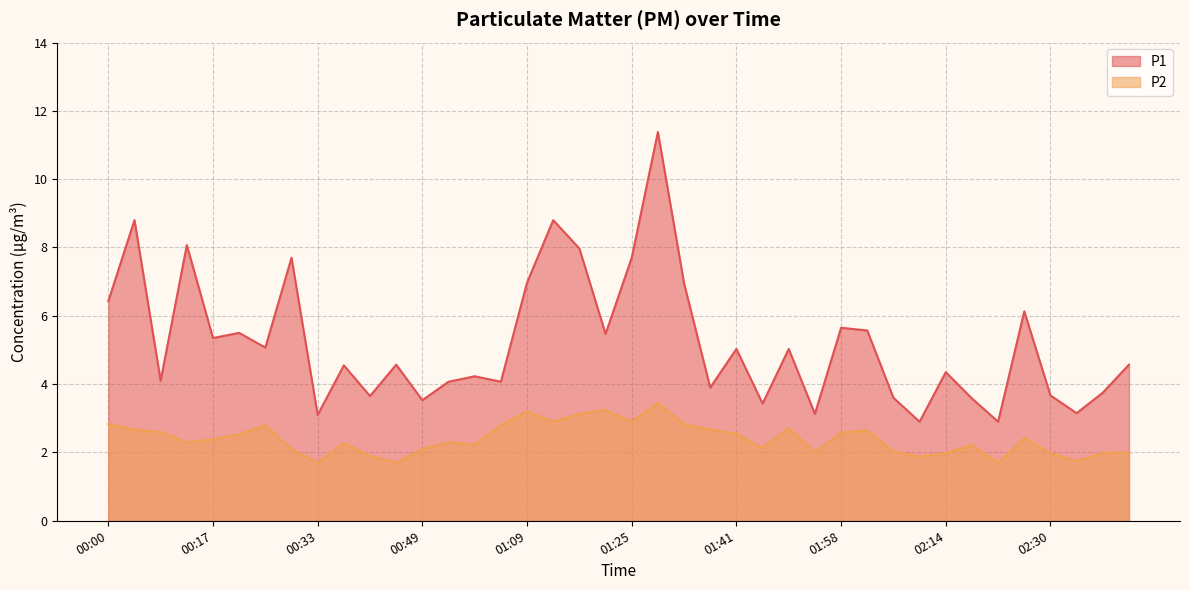

Reading right to left, extract all data points from this chart.

P1: 4.6	3.8	3.1	3.7	6.1	2.9	3.6	4.3	2.9	3.6	5.6	5.7	3.1	5.0	3.4	5.0	3.9	7.0	11.4	7.7	5.5	8.0	8.8	7.0	4.1	4.2	4.1	3.5	4.6	3.6	4.5	3.1	7.7	5.1	5.5	5.3	8.1	4.1	8.8	6.4
P2: 2.0	2.0	1.8	2.0	2.4	1.7	2.2	2.0	1.9	2.0	2.6	2.6	2.0	2.7	2.1	2.5	2.7	2.8	3.5	2.9	3.2	3.1	2.9	3.2	2.8	2.2	2.3	2.1	1.7	1.9	2.3	1.7	2.1	2.8	2.5	2.4	2.3	2.6	2.7	2.8